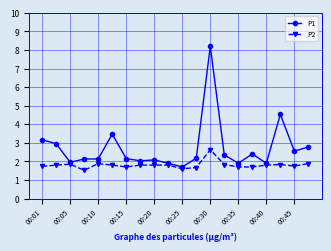

True or false: P2 has more than 2 interior local peaks.

True